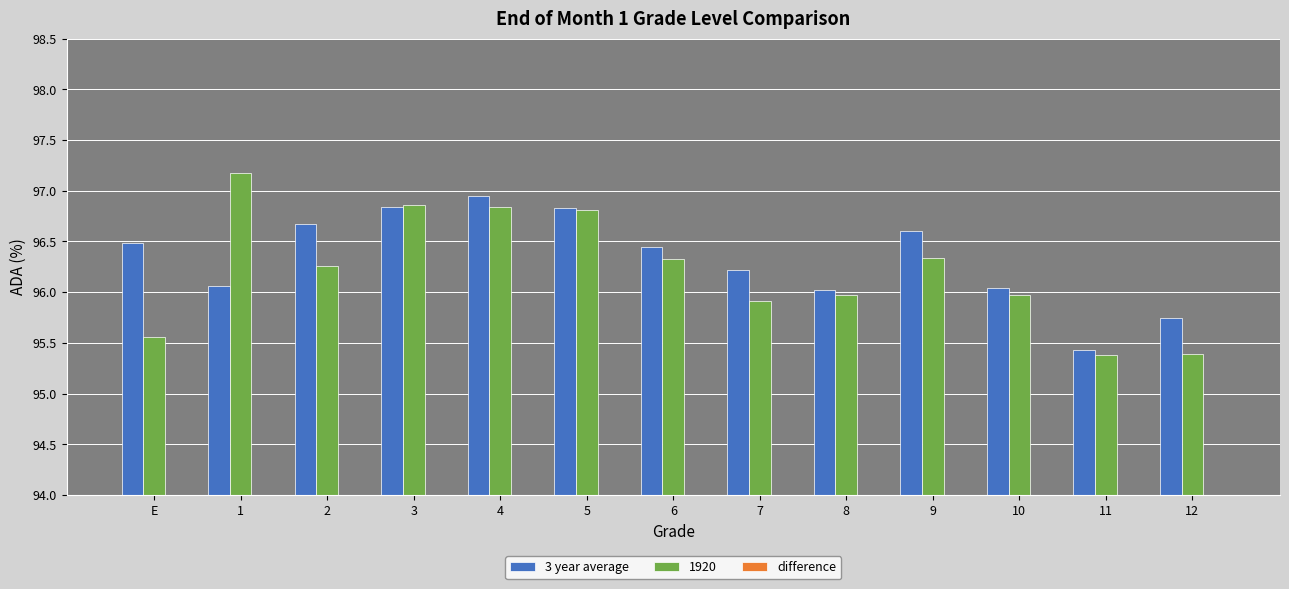

Which has a higher value, 5 or 7?

5